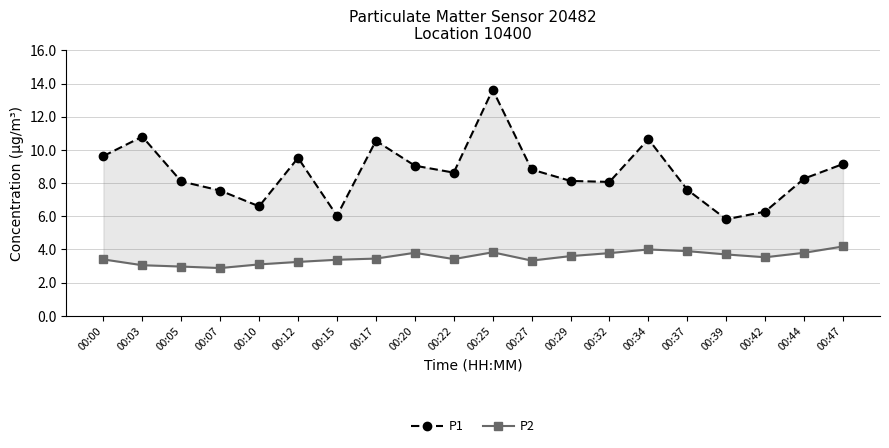

What is the sum of the P1 values at 00:34 and 00:15?

16.7